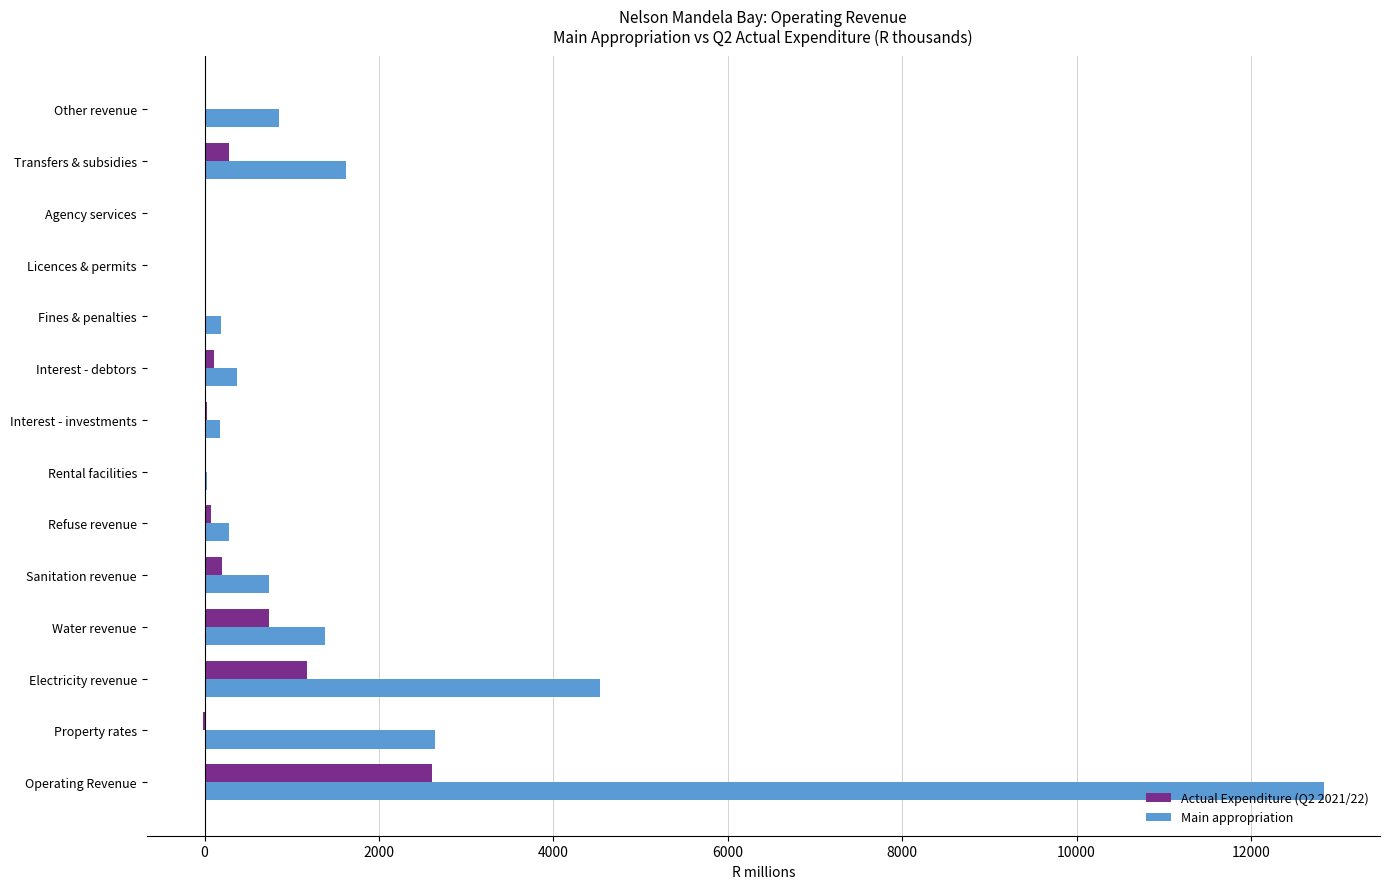

At which category does the chart reach its peak across all series?

Operating Revenue